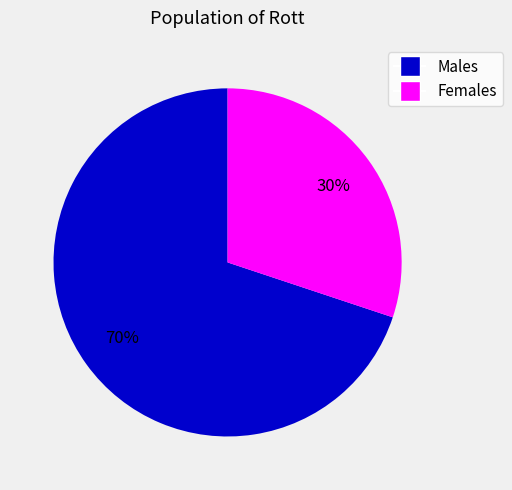

To the nearest percent, what is the average slice percentage?

50%